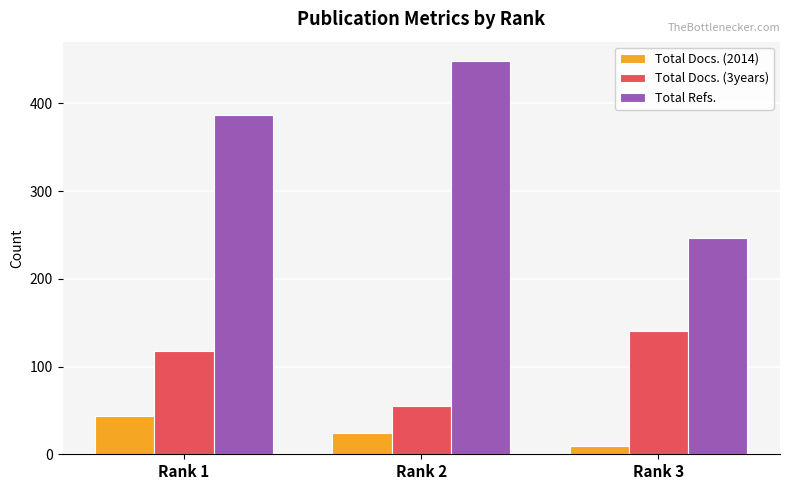

What is the spread (max minus min) of values at Rank 2?

424